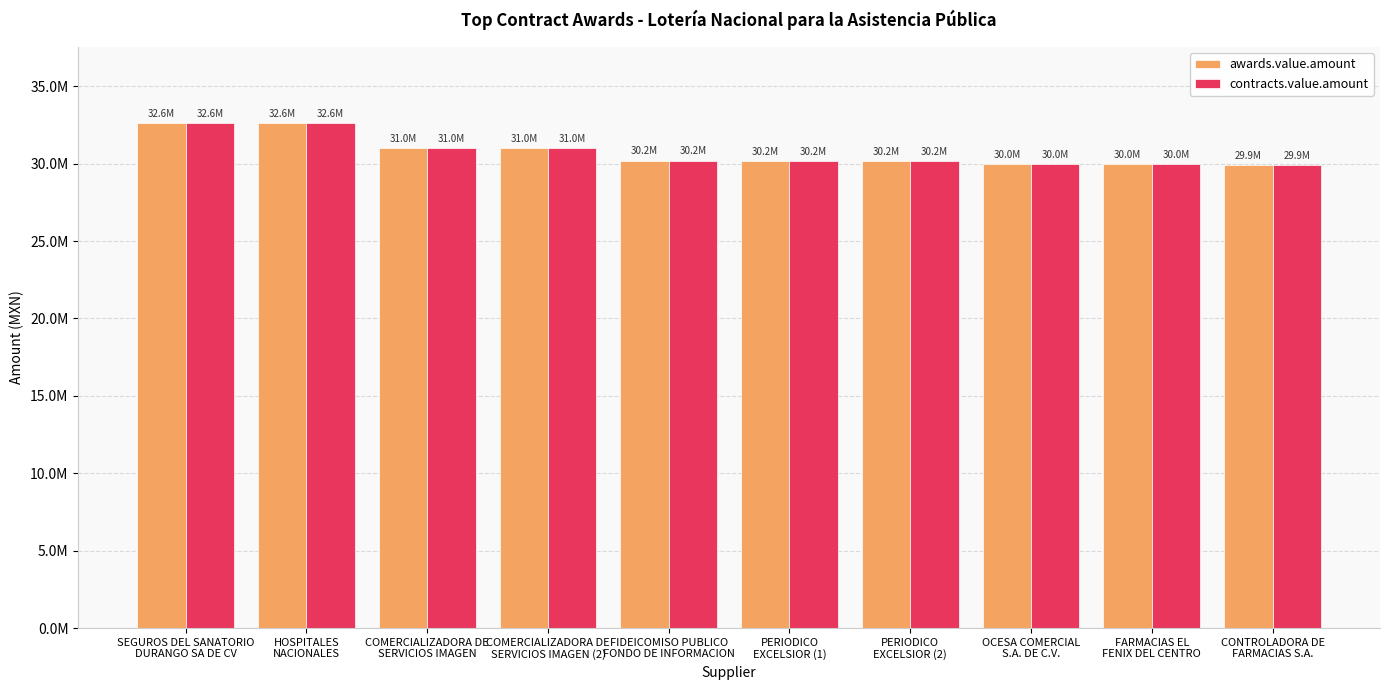

What are all the series names shown in the legend?

awards.value.amount, contracts.value.amount